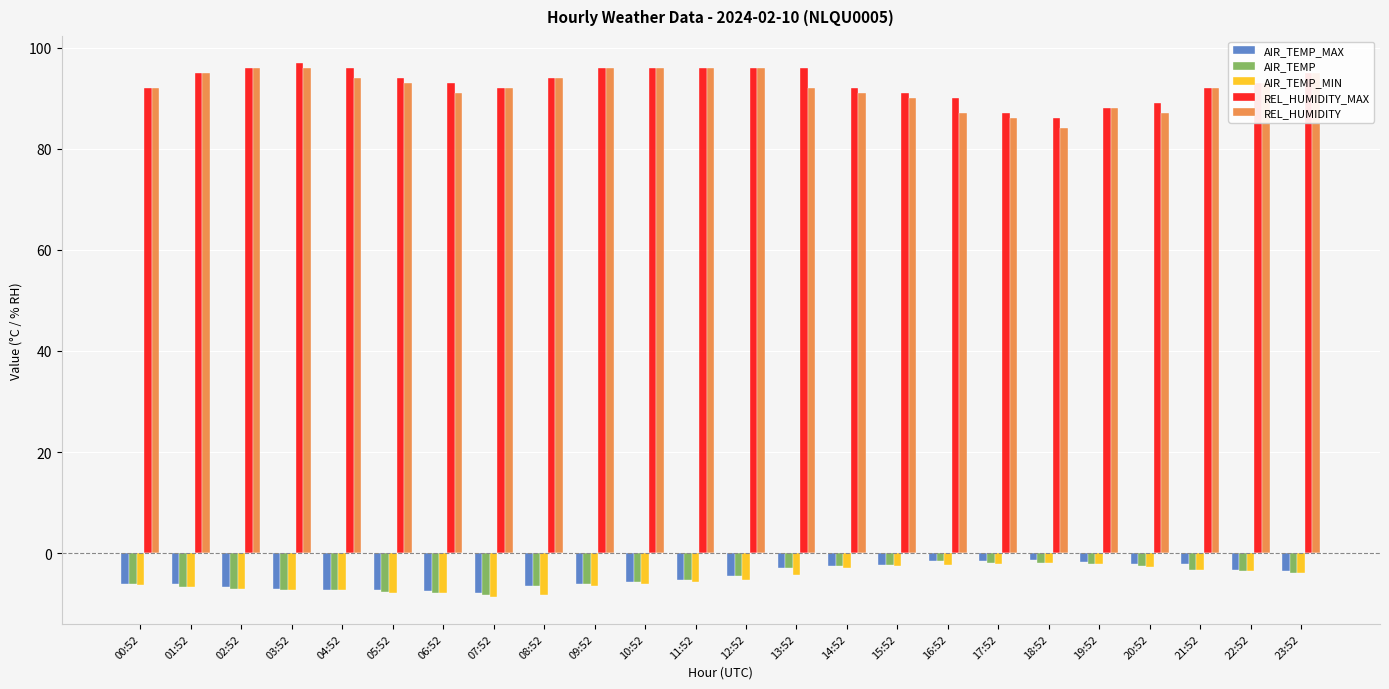

What are all the series names shown in the legend?

AIR_TEMP_MAX, AIR_TEMP, AIR_TEMP_MIN, REL_HUMIDITY_MAX, REL_HUMIDITY